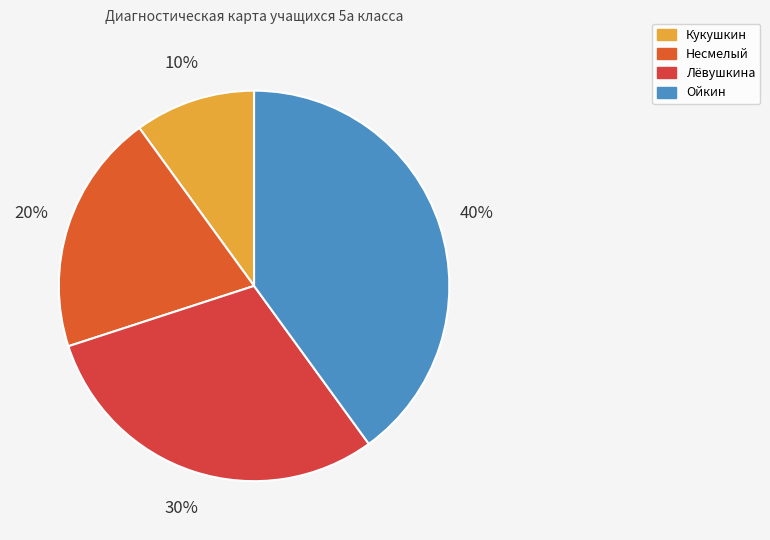

To the nearest percent, what is the combined percentage of Кукушкин and Несмелый?

30%